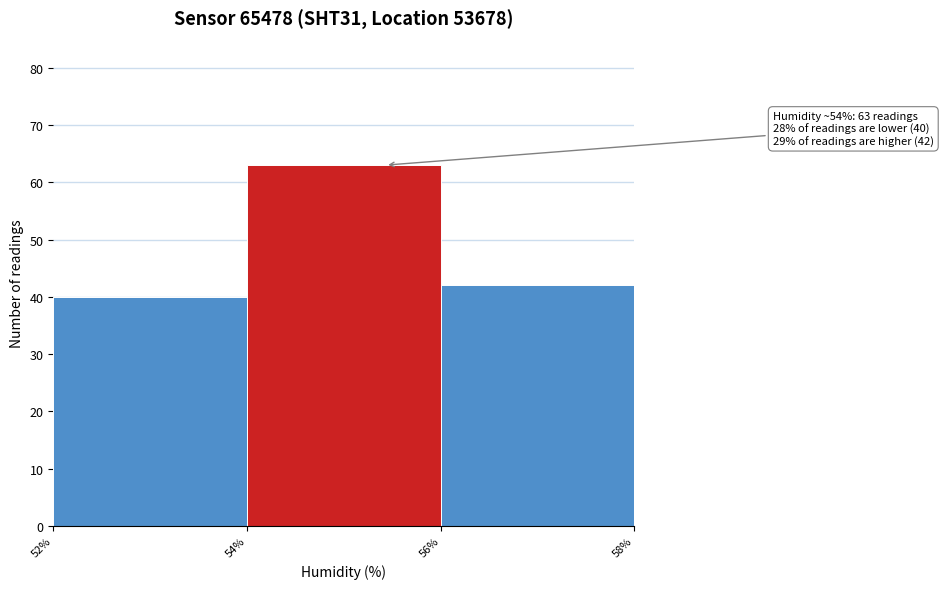

Reading left to right, extract all data points from this chart.

52%=40	54%=63	56%=42